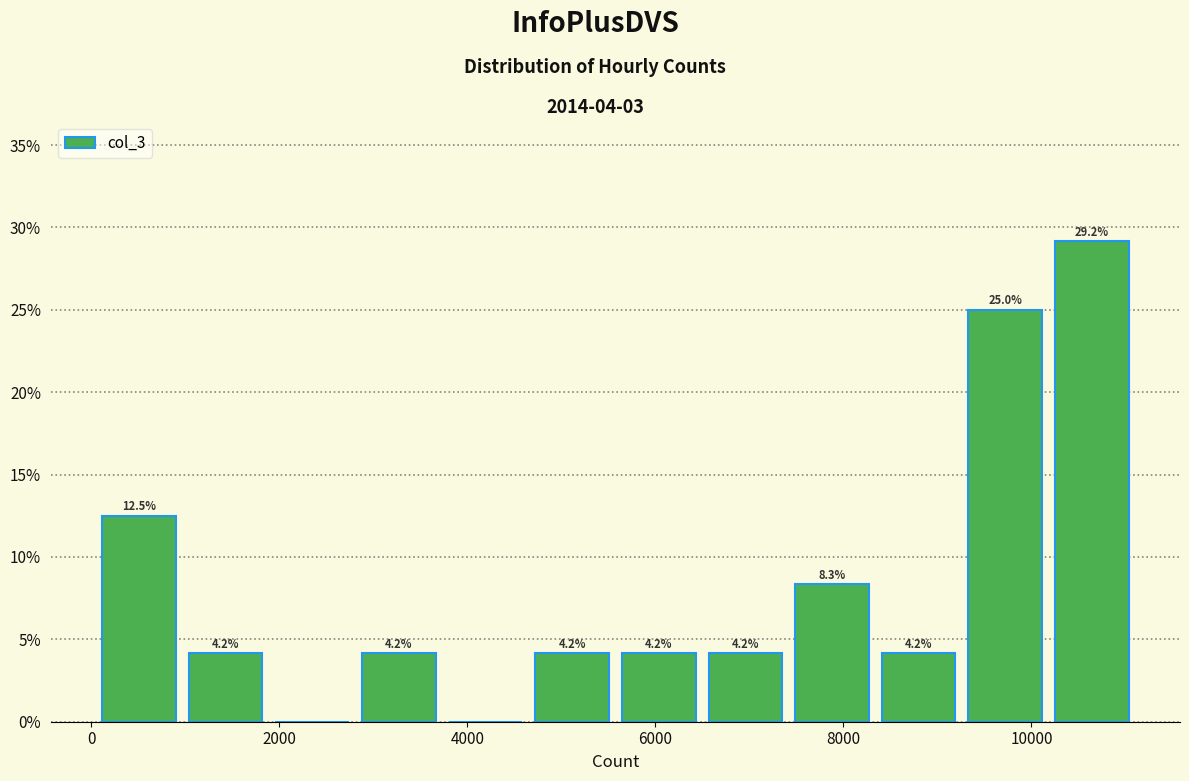

Which range on the x-axis has the tallest bar?

10200 to 11200